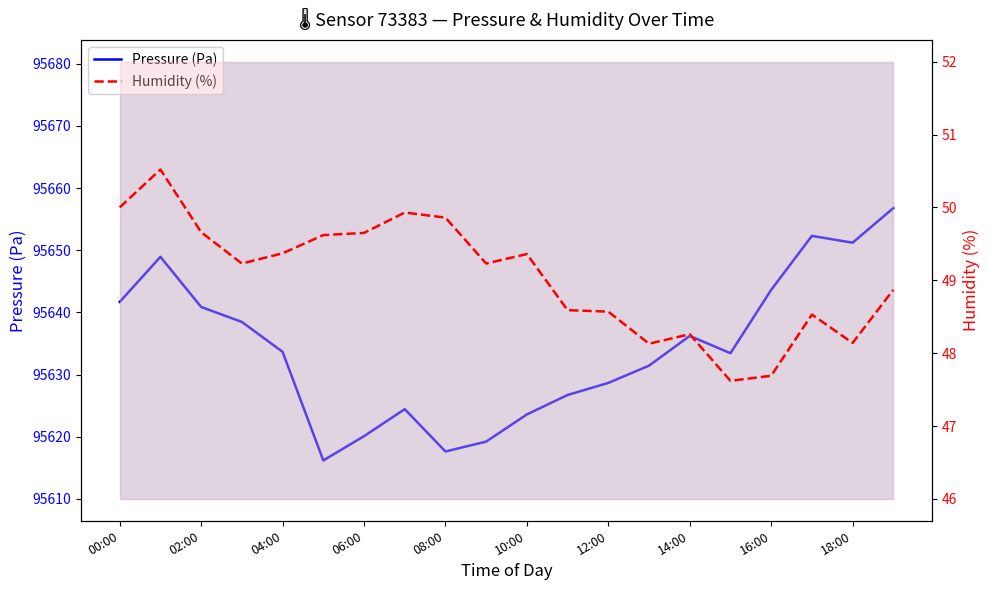

Between 10:00 and 16:00, which is larger?

16:00